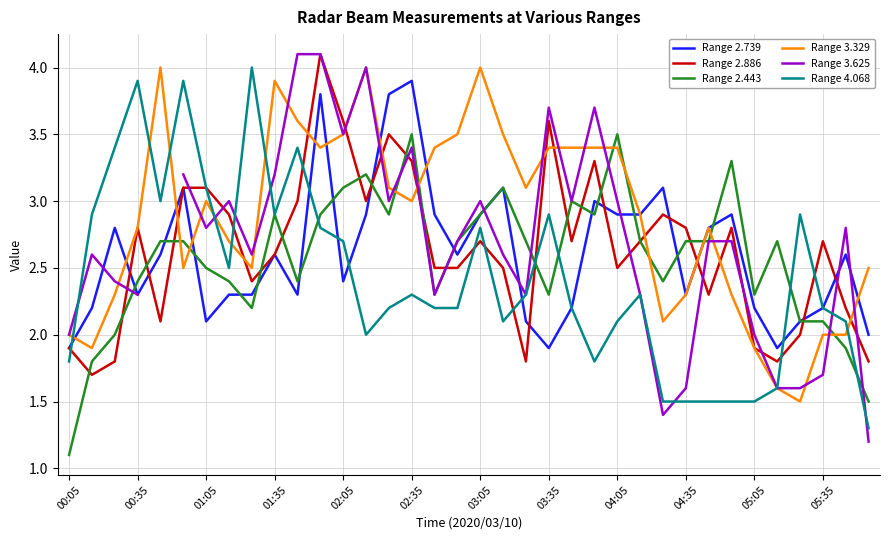

What is the sum of all Range 3.329 values?

103.2